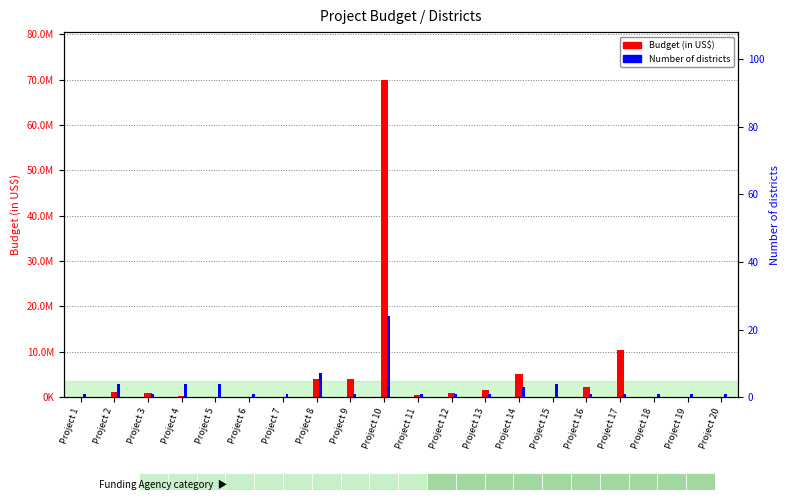

How many bars are there in each group?

2